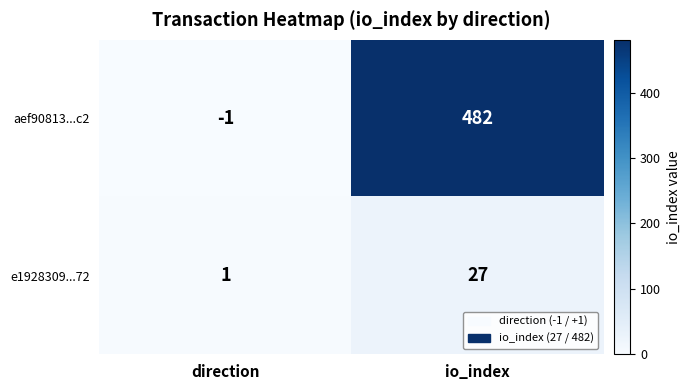

At which label does e1928309...72 reach its peak?

io_index